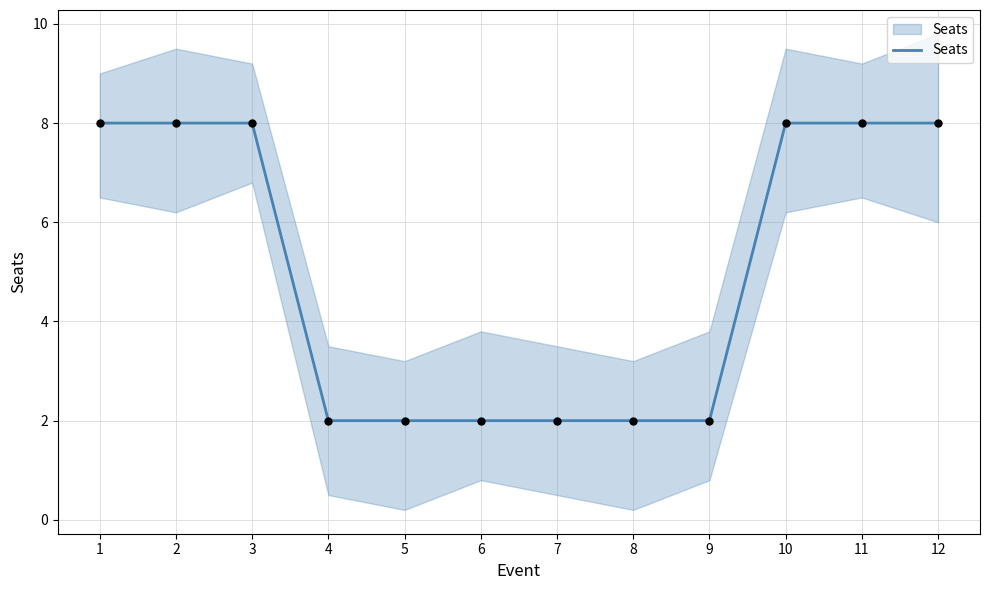

Between 4 and 9, which is larger?

4